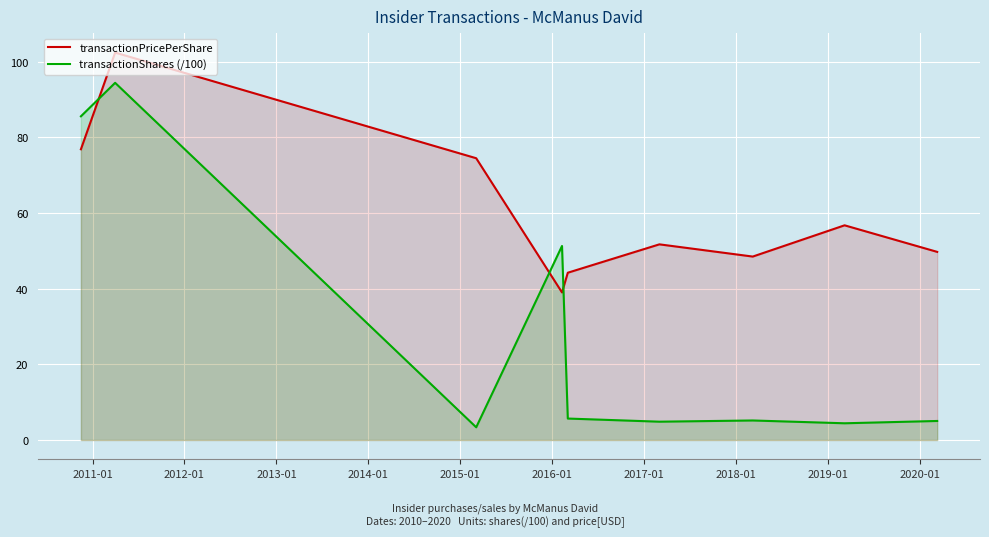

What is the greatest value displayed?

102.4